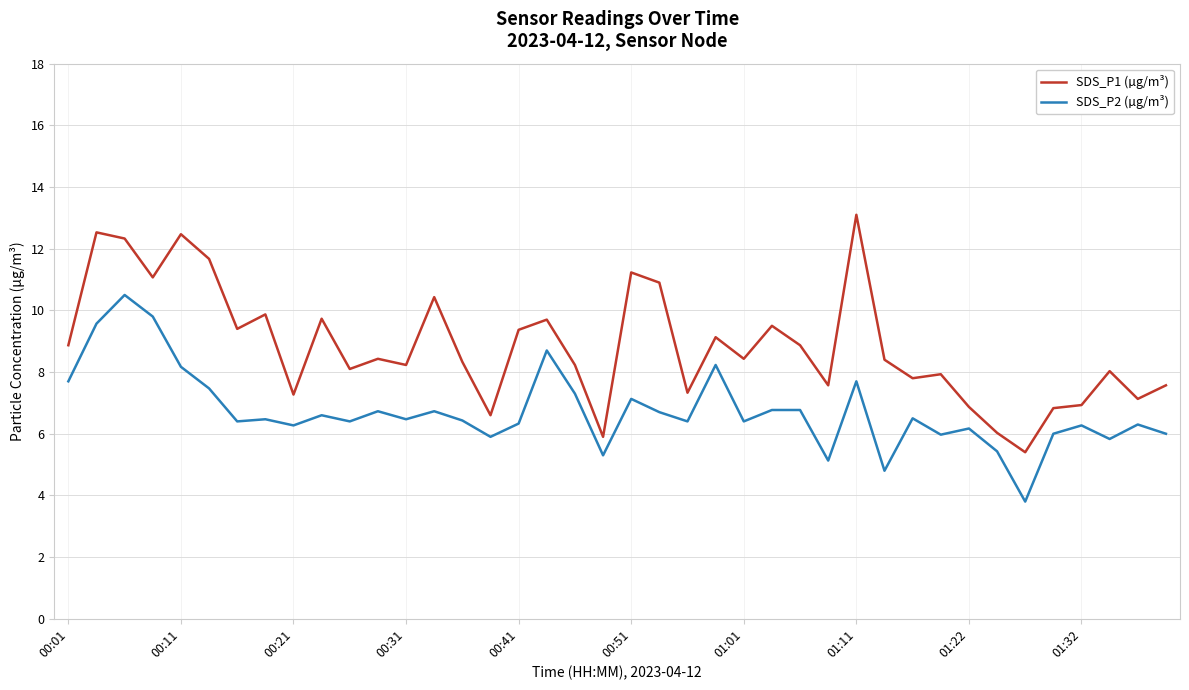

Does the chart have visible grid lines?

Yes